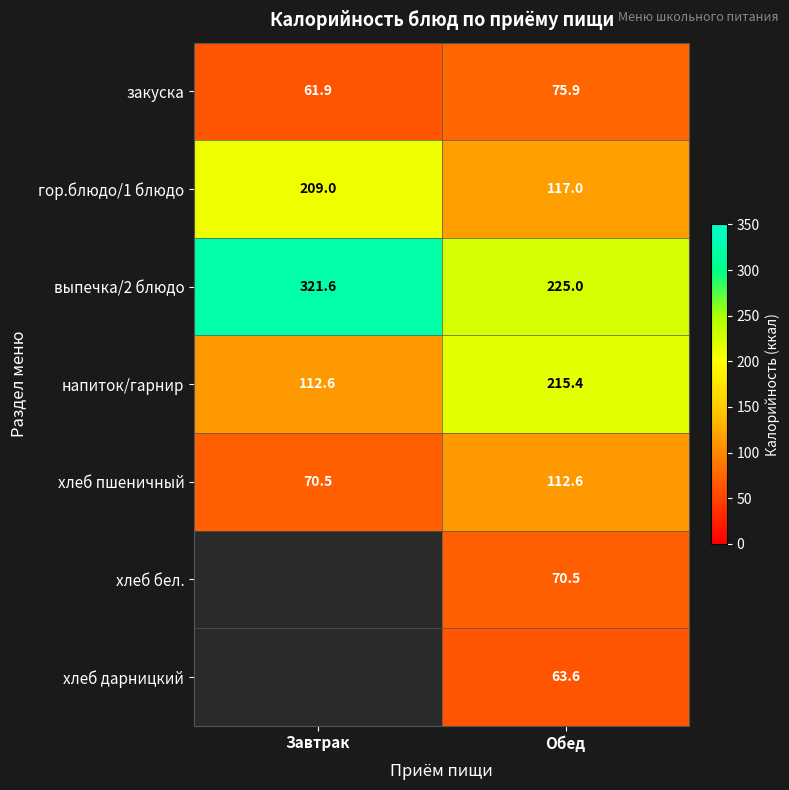

True or false: напиток/гарнир has a value of 190.9 at Завтрак.

False